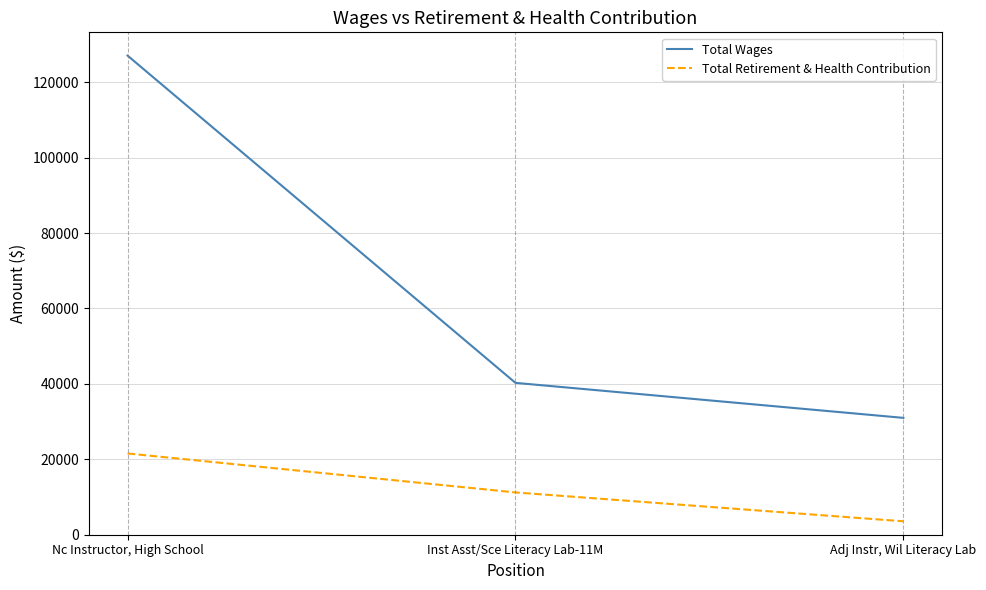

Where does the Total Retirement & Health Contribution series first go above 11217?

Nc Instructor, High School